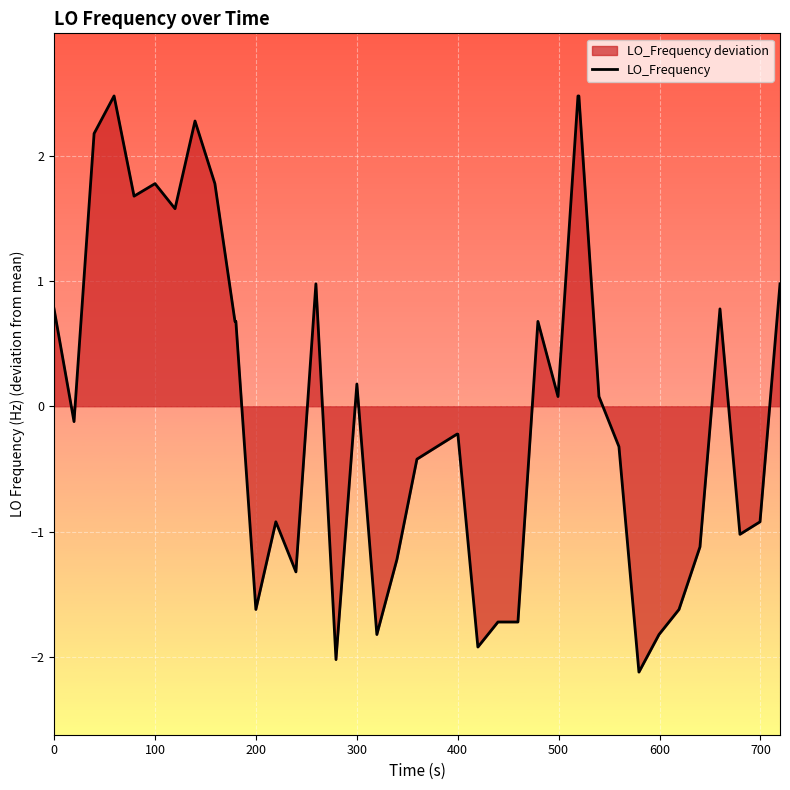

What is the smallest value displayed?

-2.1